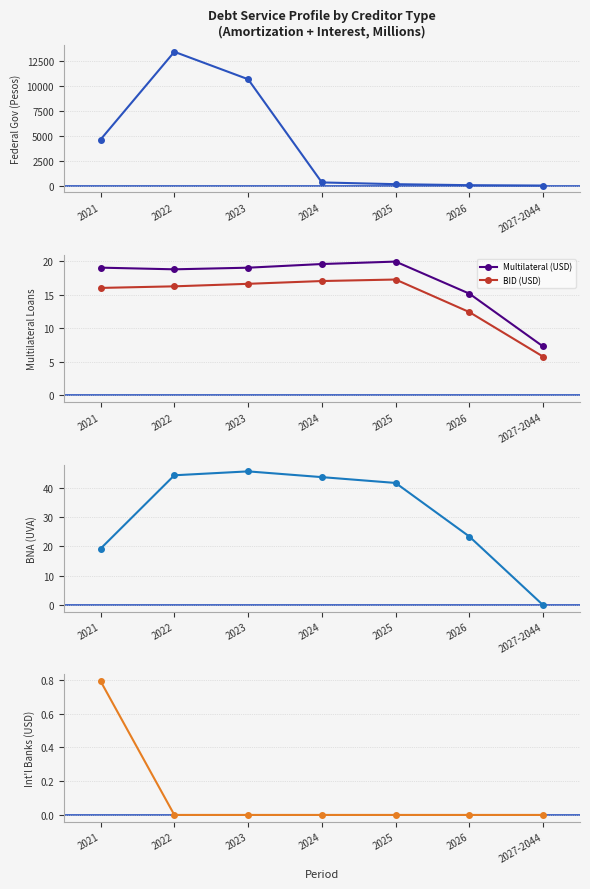

Reading left to right, transcribe all the data shown in this chart.

Gobierno Federal (Pesos): 4620.6	13423.4	10670.4	313.9	138.7	38.1	0.0
Multilateral (USD): 19.0	18.8	19.0	19.6	19.9	15.1	7.3
BID (USD): 16.0	16.2	16.6	17.0	17.2	12.4	5.8
BNA (UVA): 19.3	44.2	45.6	43.6	41.6	23.4	0.0
Bancos Internacionales (USD): 0.8	0.0	0.0	0.0	0.0	0.0	0.0